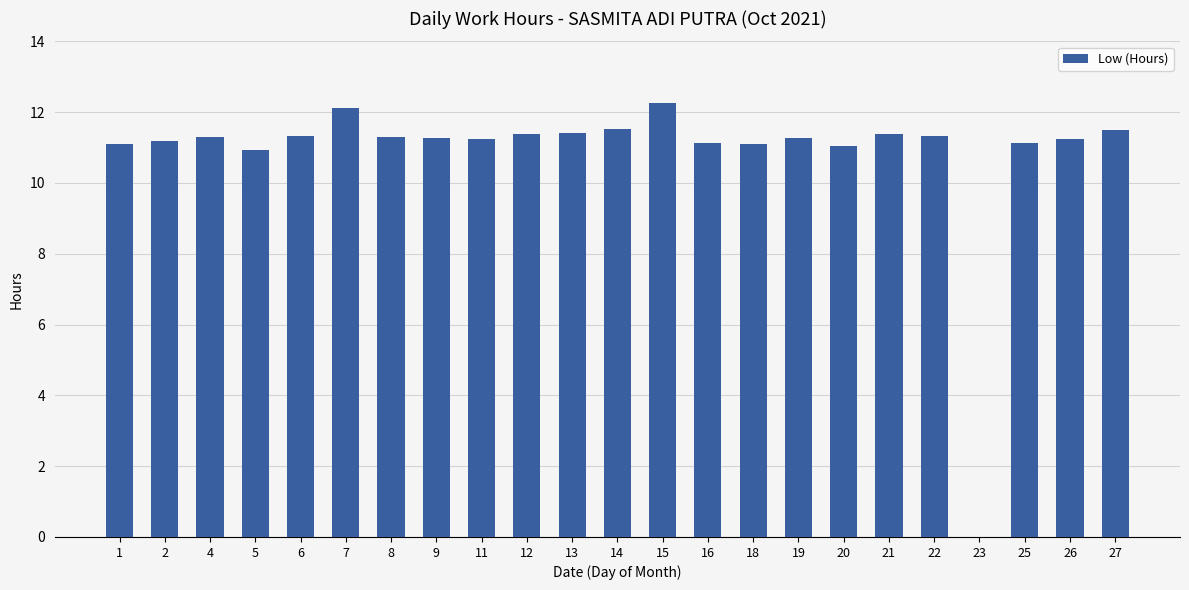

Which has a higher value, 9 or 20?

9